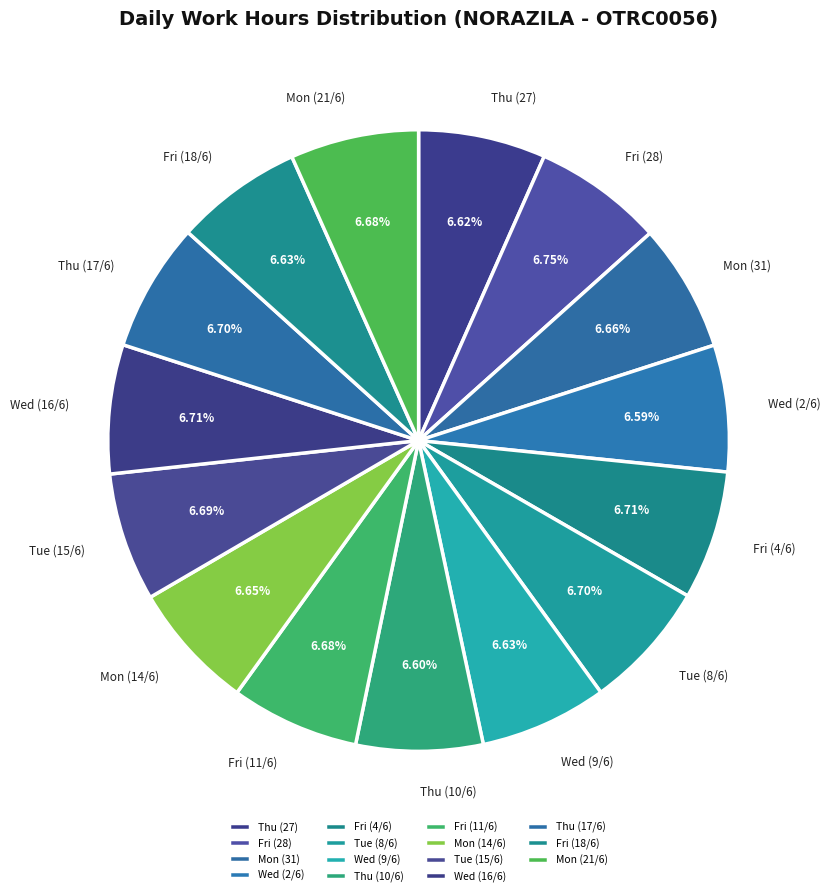

Combined, do Fri (4/6) and Fri (28) account for over 50%?

No